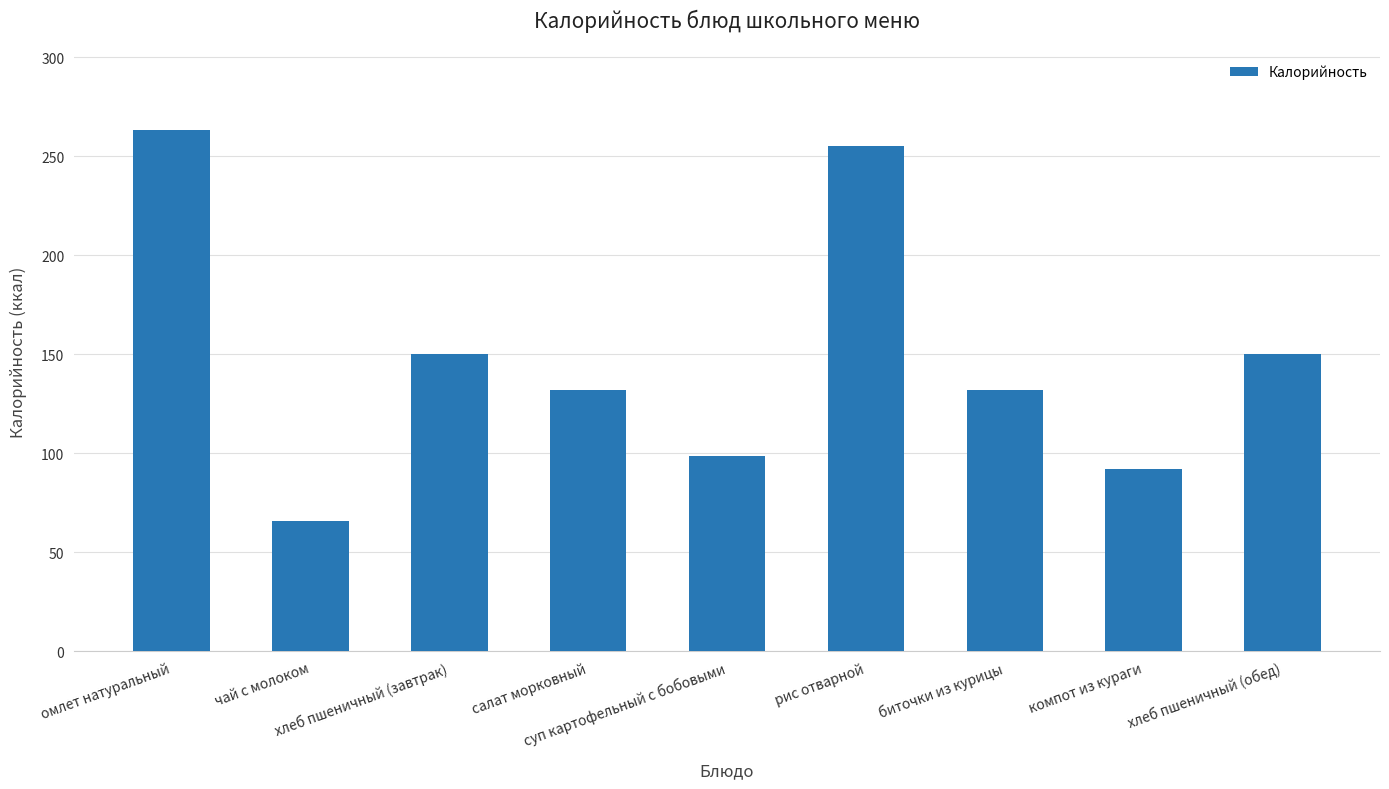

What is the label of the 3rd bar from the right?

биточки из курицы